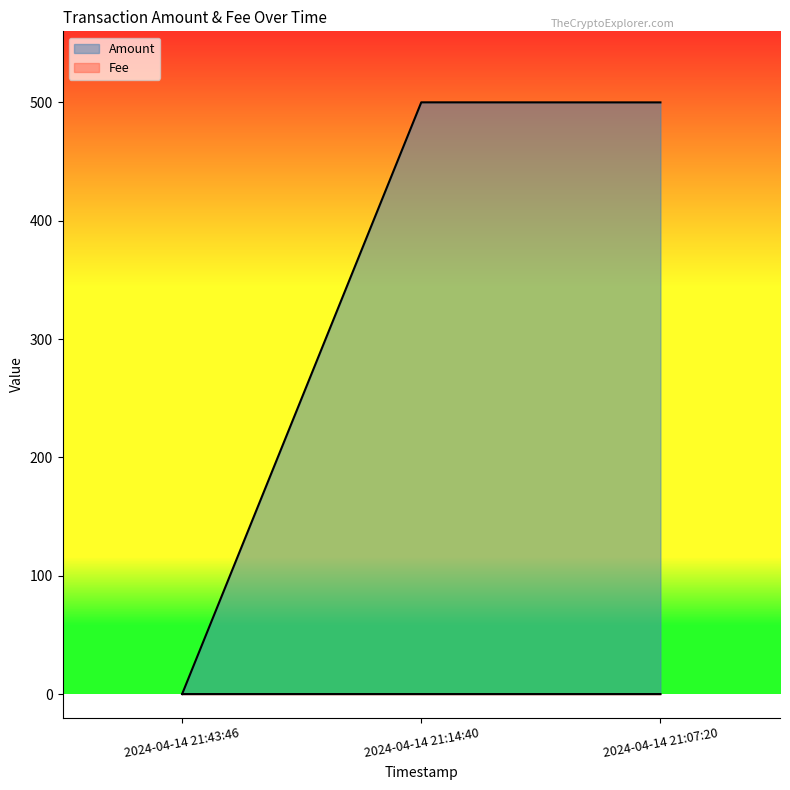

Reading right to left, transcribe all the data shown in this chart.

Amount: 2024-04-14 21:43:46=0.0	2024-04-14 21:14:40=500.0	2024-04-14 21:07:20=500.0
Fee: 2024-04-14 21:43:46=0.0	2024-04-14 21:14:40=0.0	2024-04-14 21:07:20=0.0